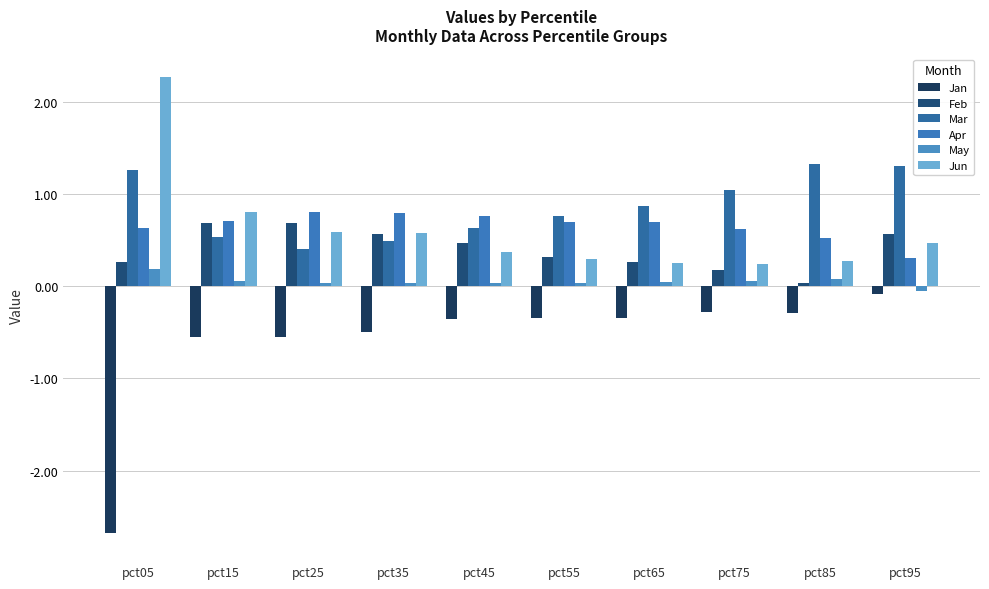

Are the bars horizontal?

No